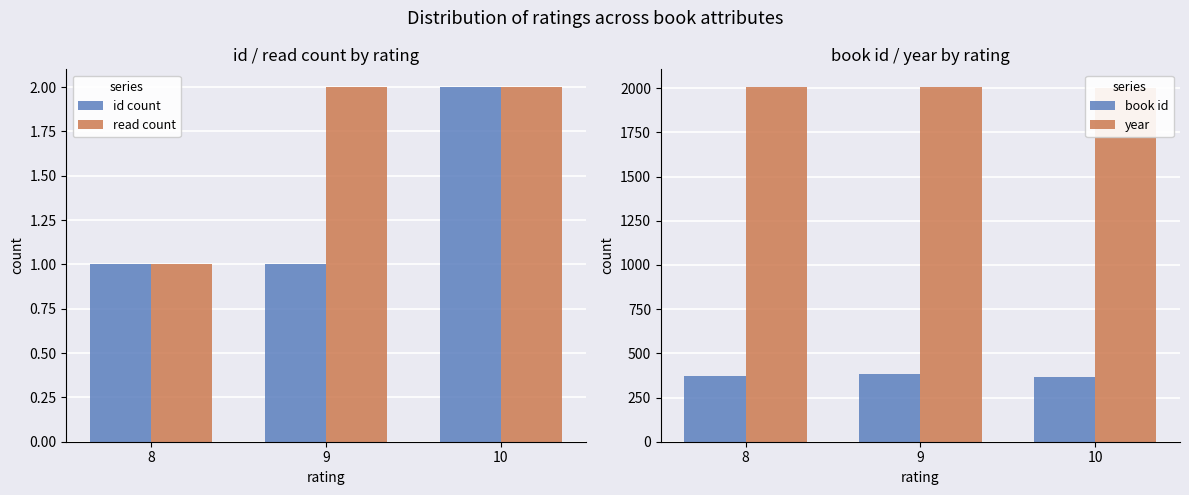

Are the bars grouped side by side (vs. stacked)?

Yes